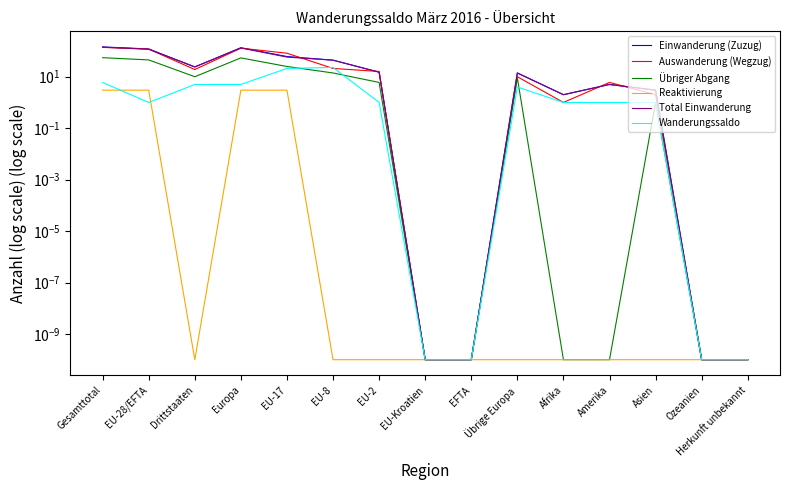

In Wanderungssaldo, how many points are higher than both neighbors (excluding endpoints)?

2